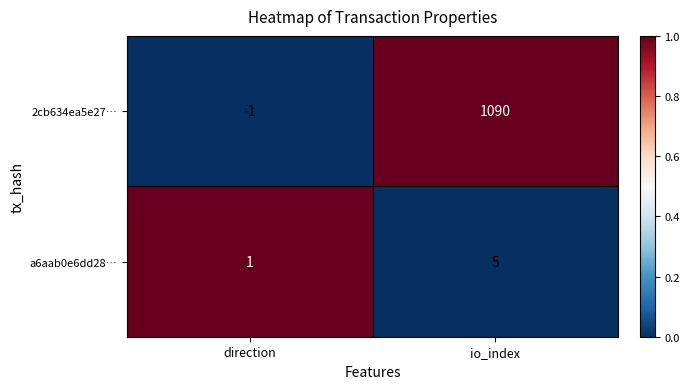

At which category is the sum across all series the highest?

io_index